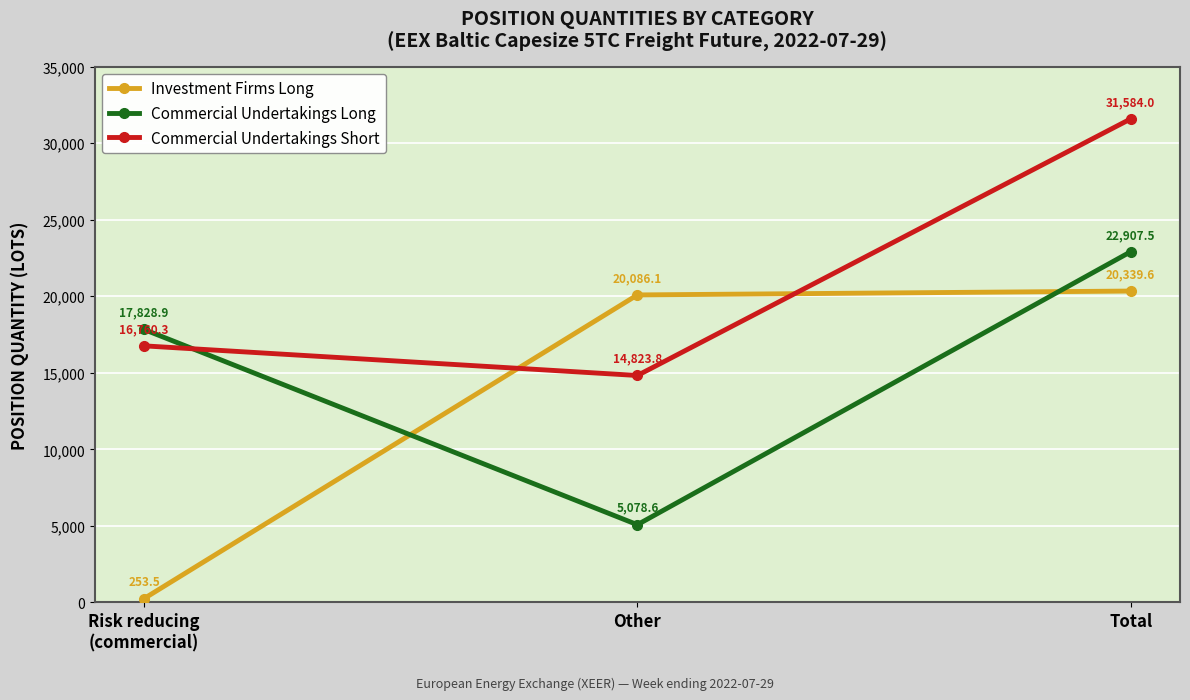

Which series has the largest range (max minus min)?

Investment Firms Long